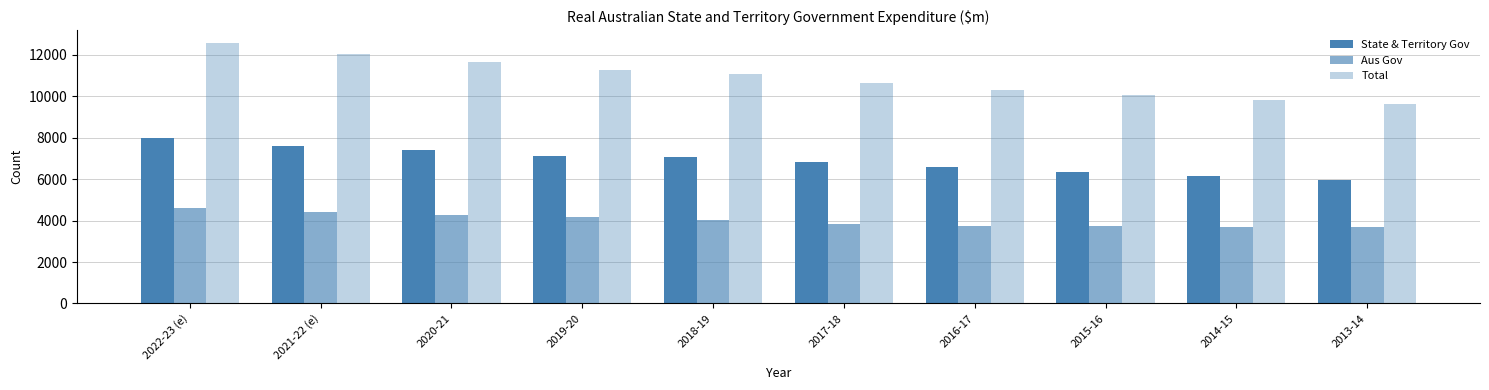

Which category has the highest value in the Aus Gov series?

2022-23 (e)